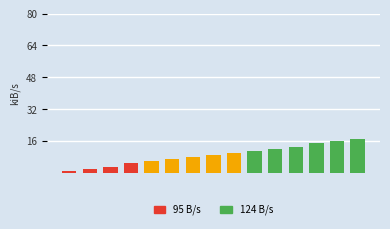

Are the bars horizontal?

No